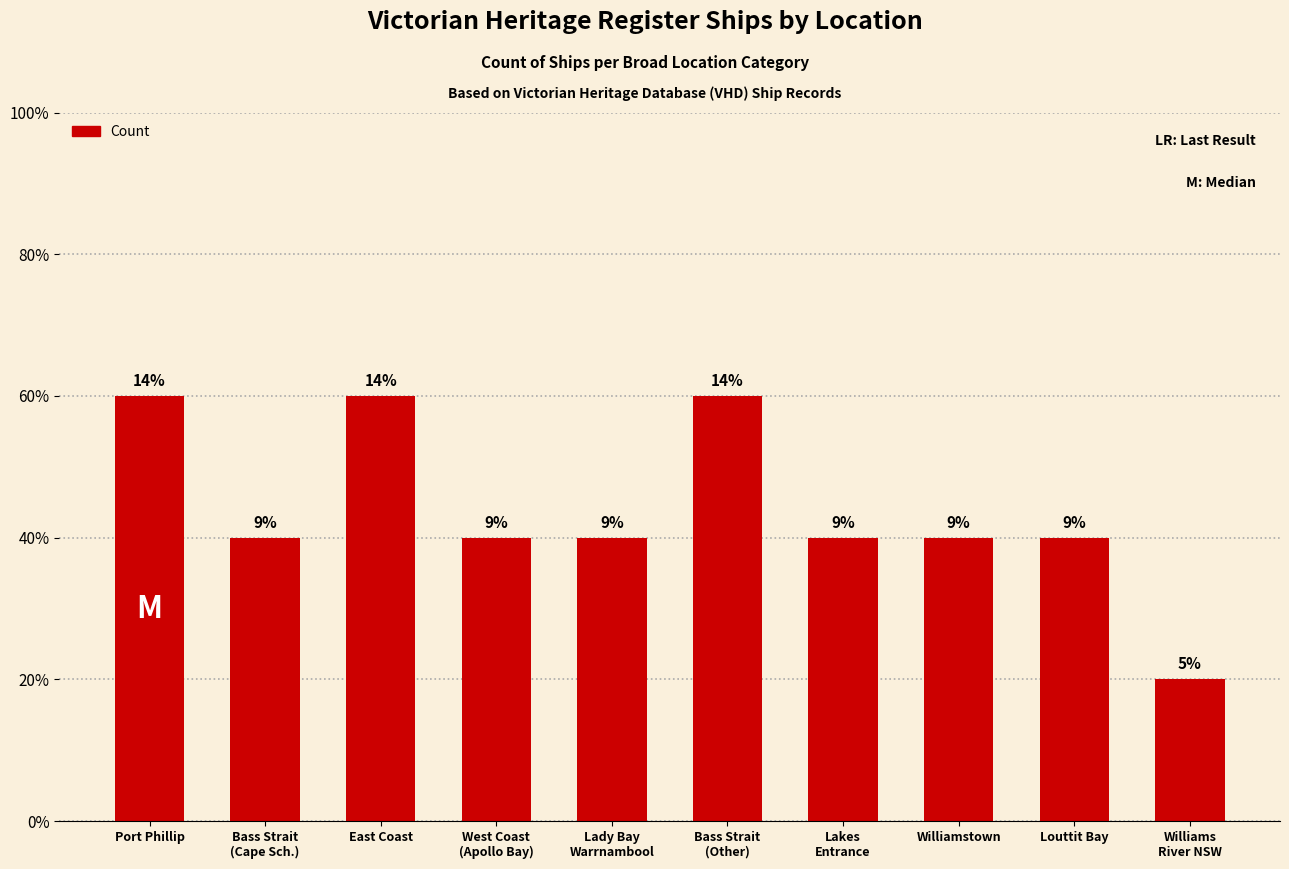

Are the bars horizontal?

No